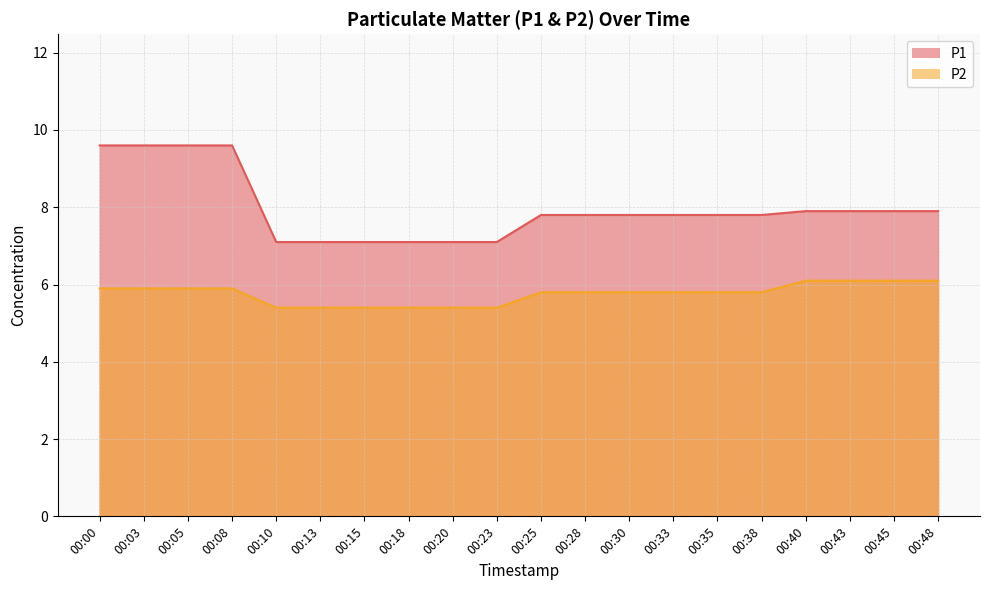

What is the value of the P2 point at the 19th from the left?

6.1